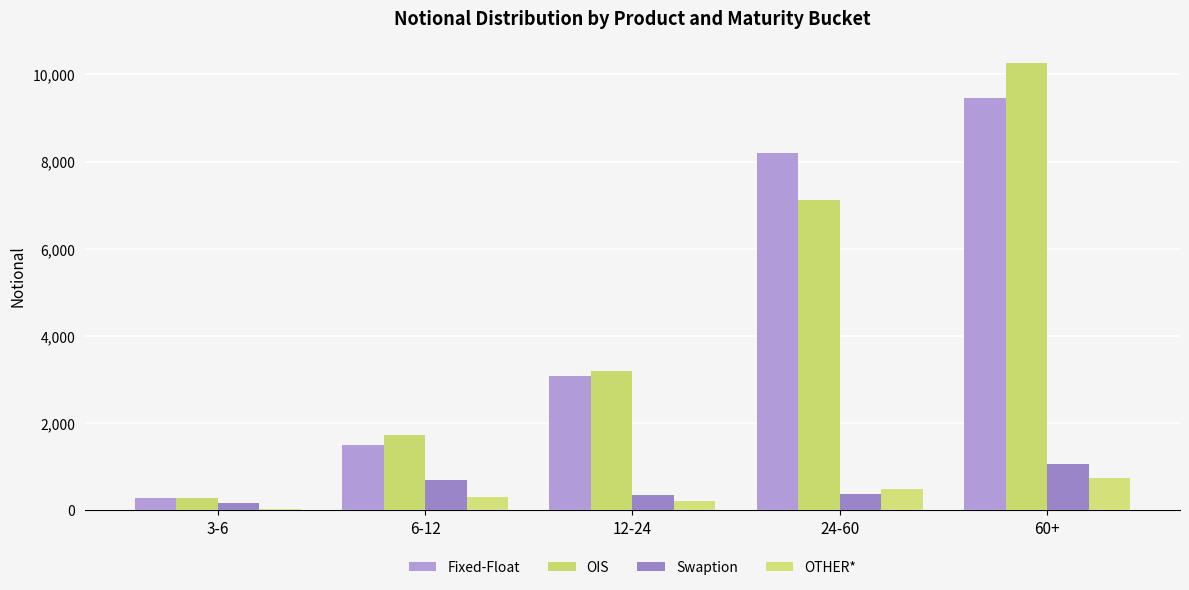

At which category is the sum across all series the highest?

60+